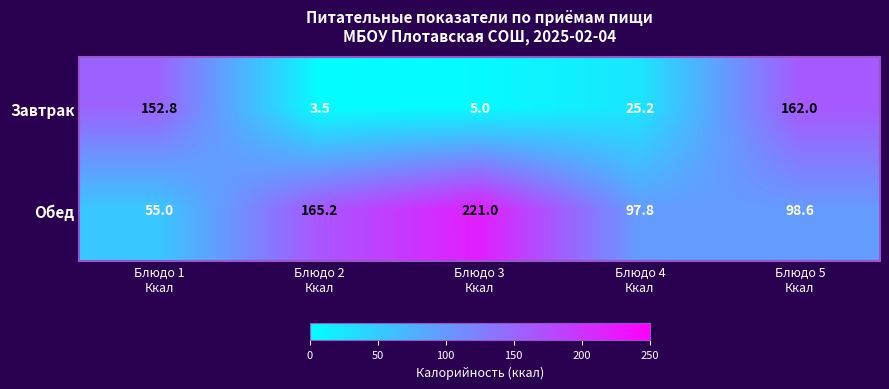

At Блюдо 1
Ккал, list the series in order from largest to smallest.

Завтрак, Обед